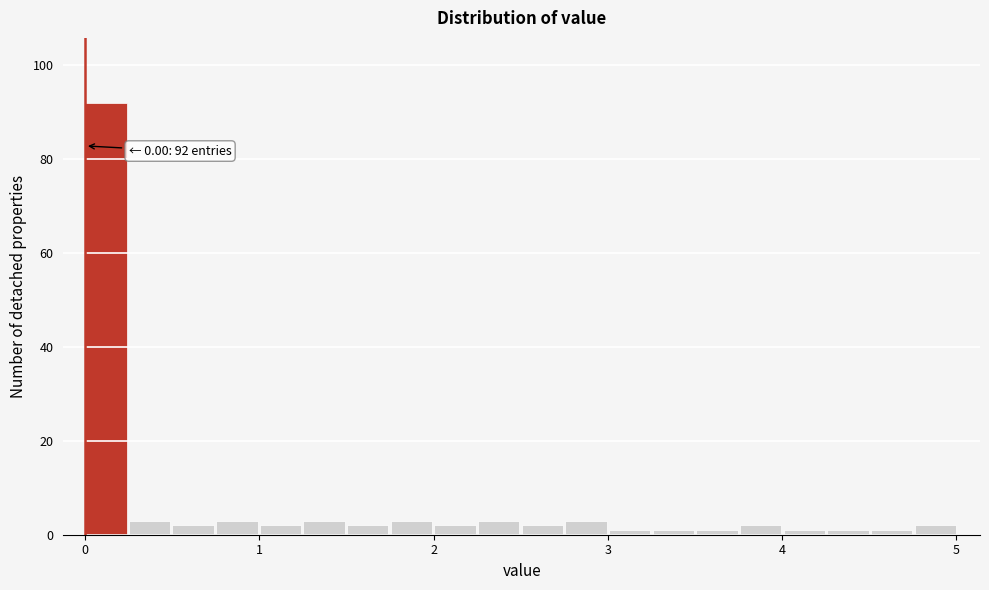

Around what value on the x-axis is the tallest bar? Give the approximate position of its centre, as read against the axis.

0.1